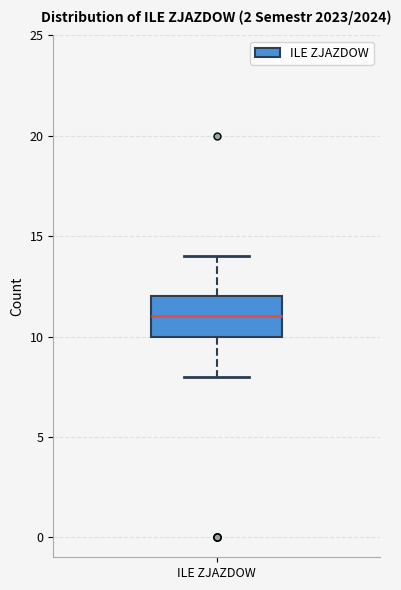

Where does the lower whisker of the box for ILE ZJAZDOW end on the y-axis? The values are not printed on the chart, so give them approximately, as read against the axis.

8